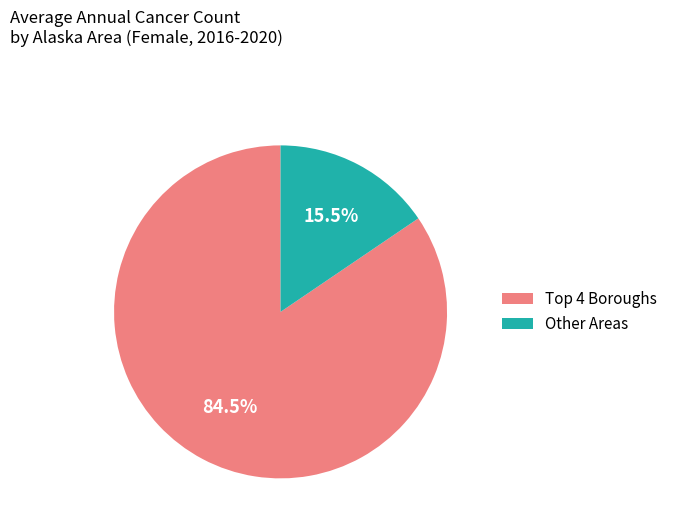

How much of the chart is everything except Other Areas?

84.5%